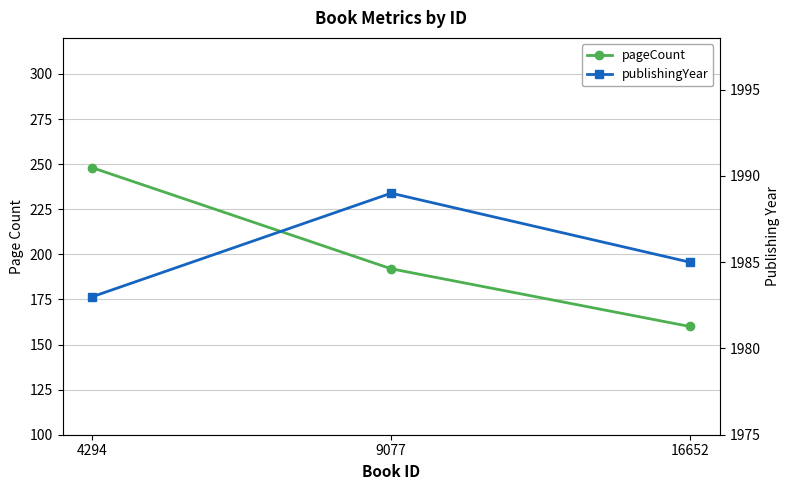

Is this an area chart (filled region under the line)?

No